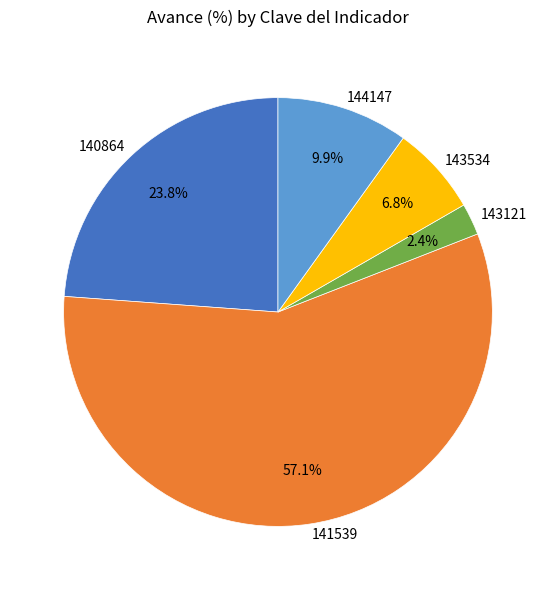

What is the majority slice?

141539